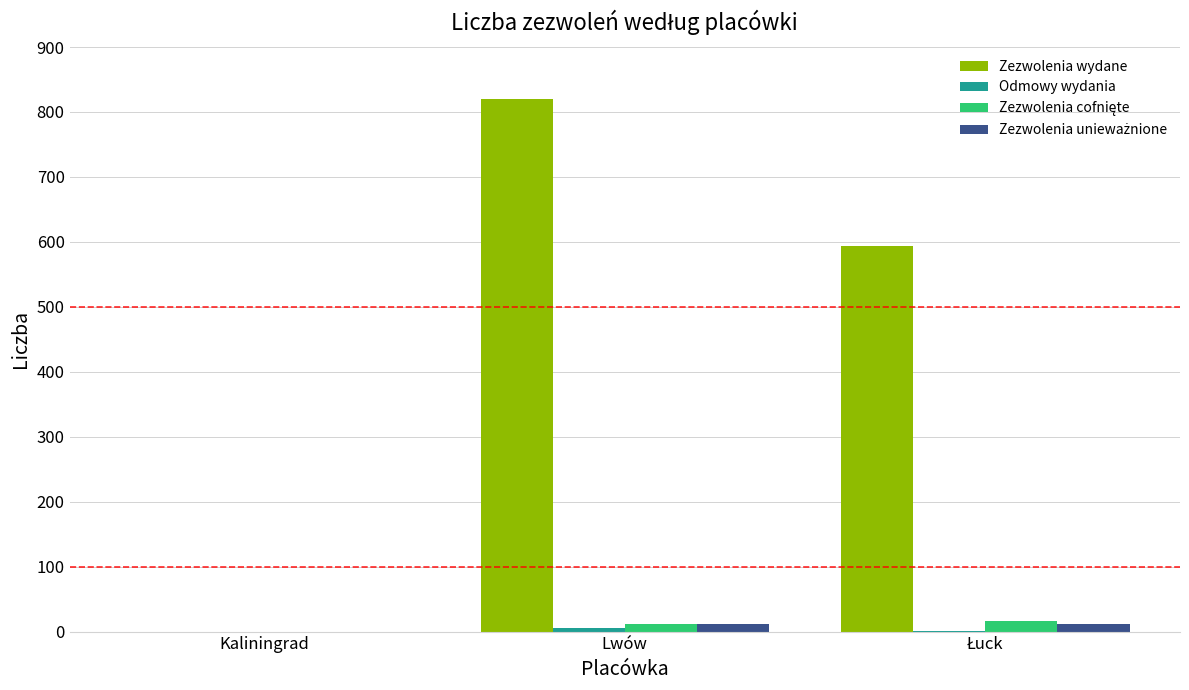

Which series has the largest total across all categories?

Zezwolenia wydane